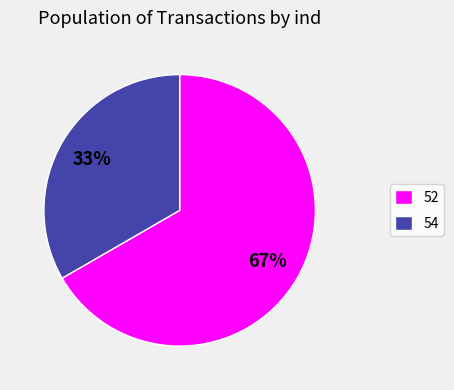

Which category accounts for the majority?

52